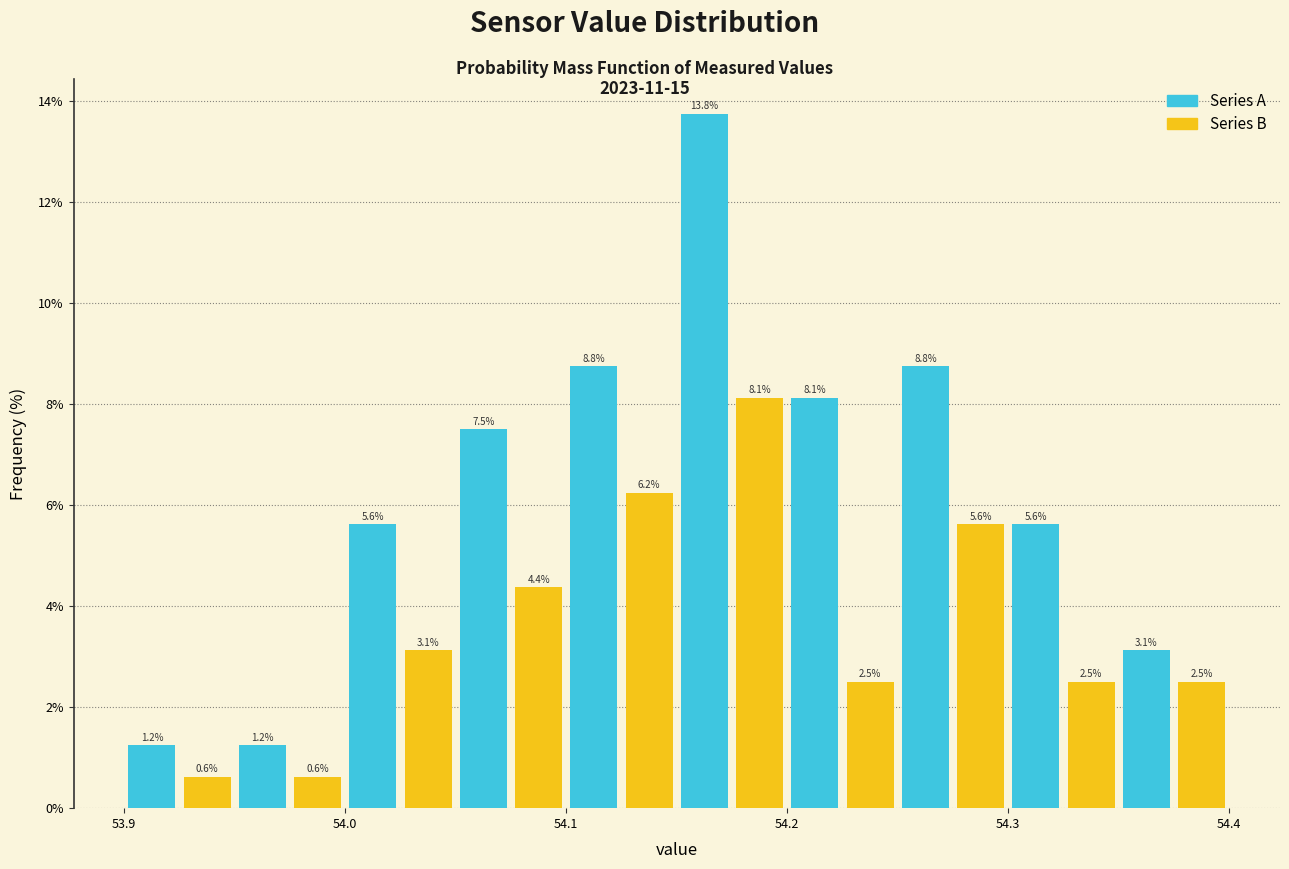

Around what value on the x-axis is the tallest bar? Give the approximate position of its centre, as read against the axis.

54.16